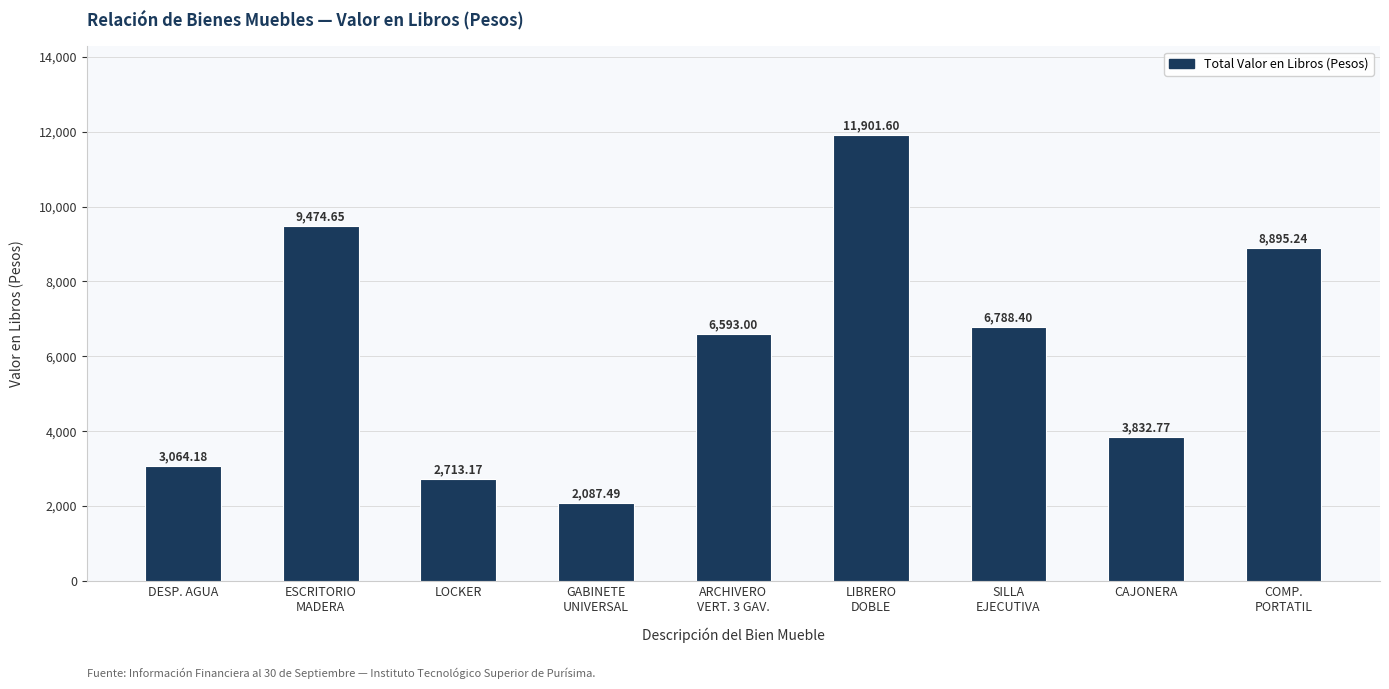

How many categories are shown in the chart?

9